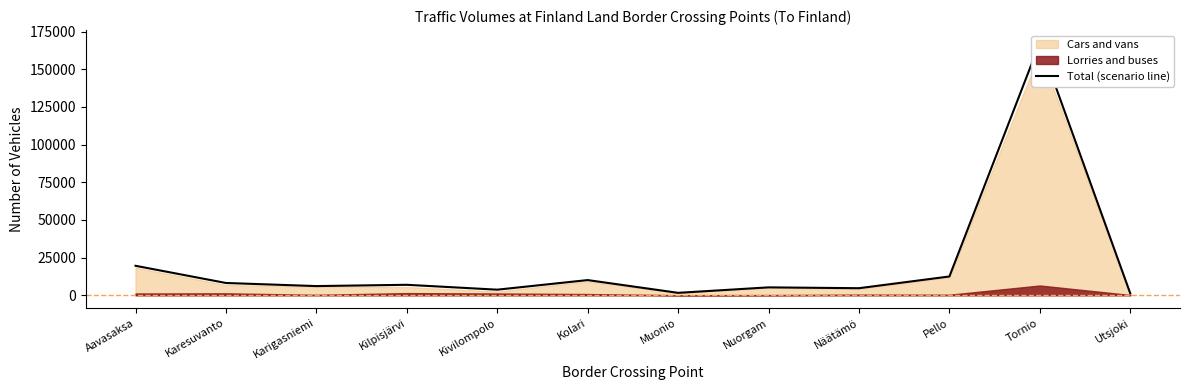

What is the change in value from Kolari to Utsjoki?

-8832